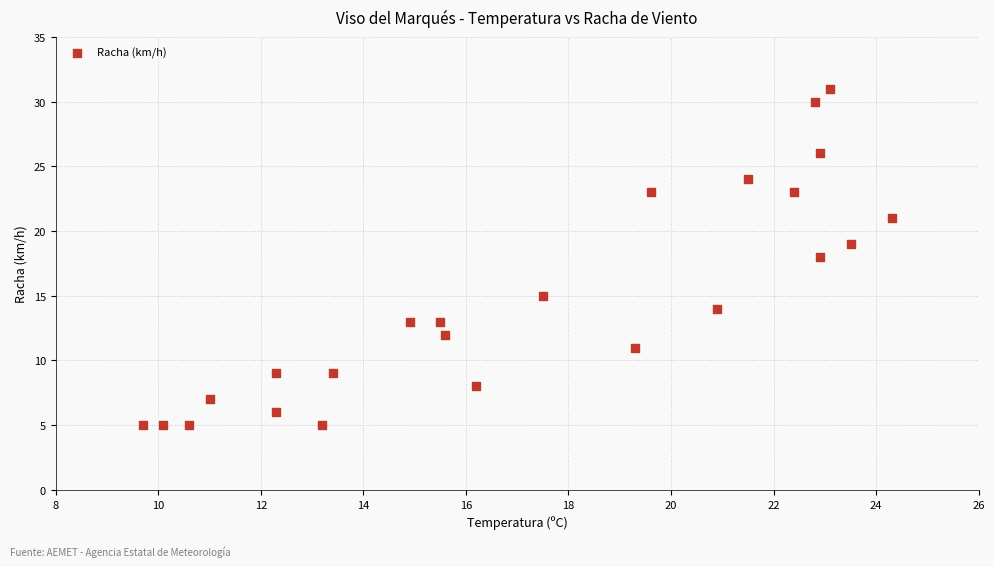

What is the range of Y values (max minus min)?

26